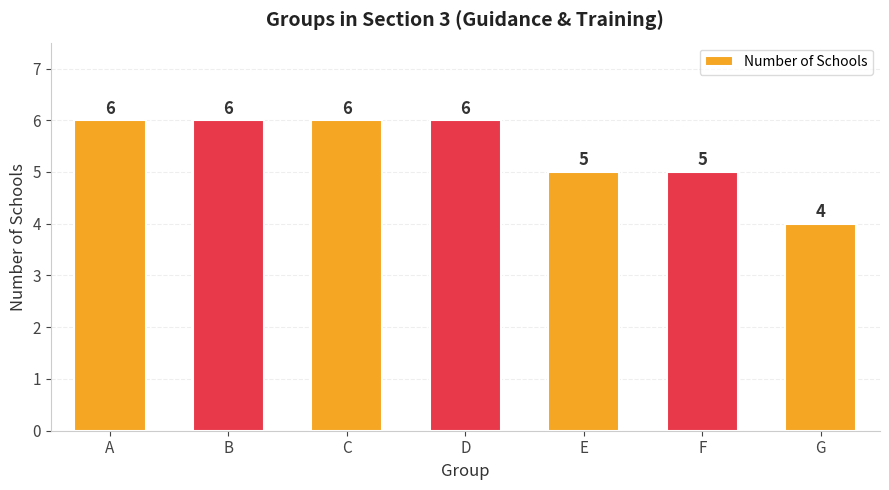

What is the value of the 3rd bar from the left?

6